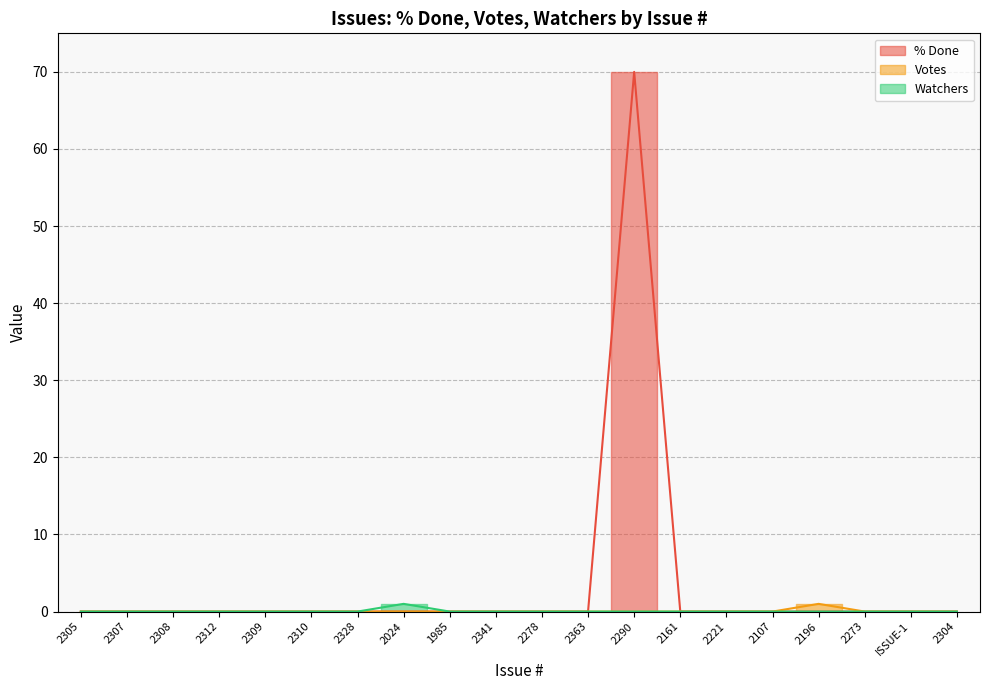

How many positive values does the Votes series have?

1